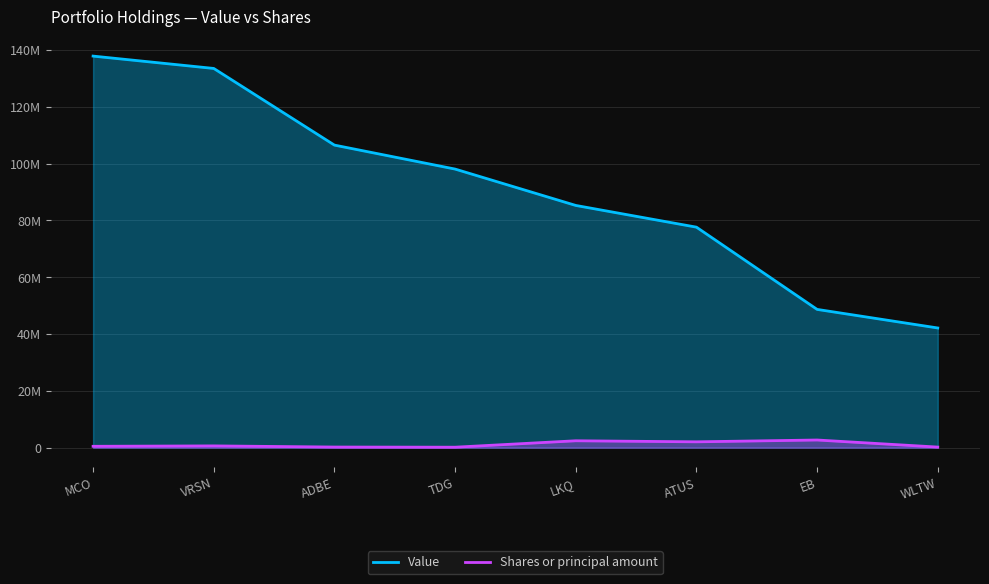

How many distinct data groups are displayed?

2